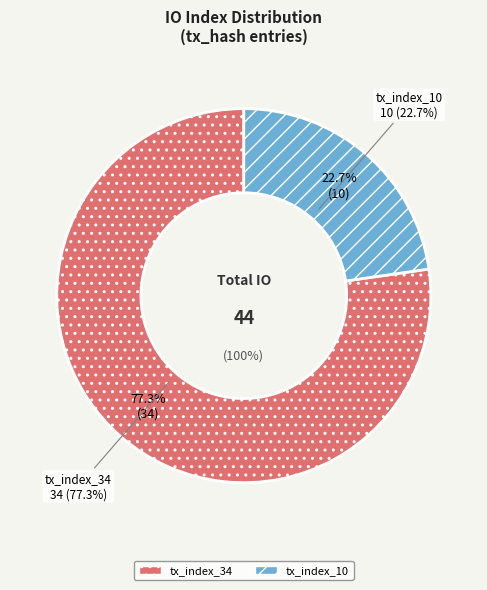

To the nearest percent, what portion does tx_index_10 represent?

23%